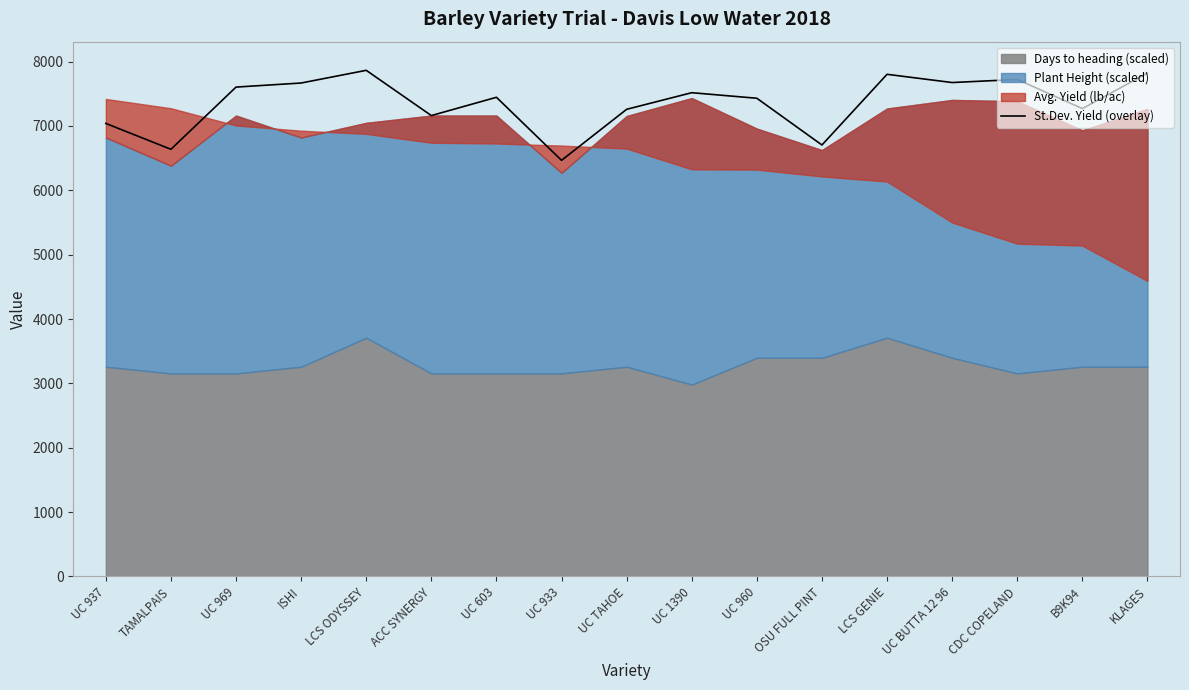

What is the maximum value shown in the chart?

7864.0